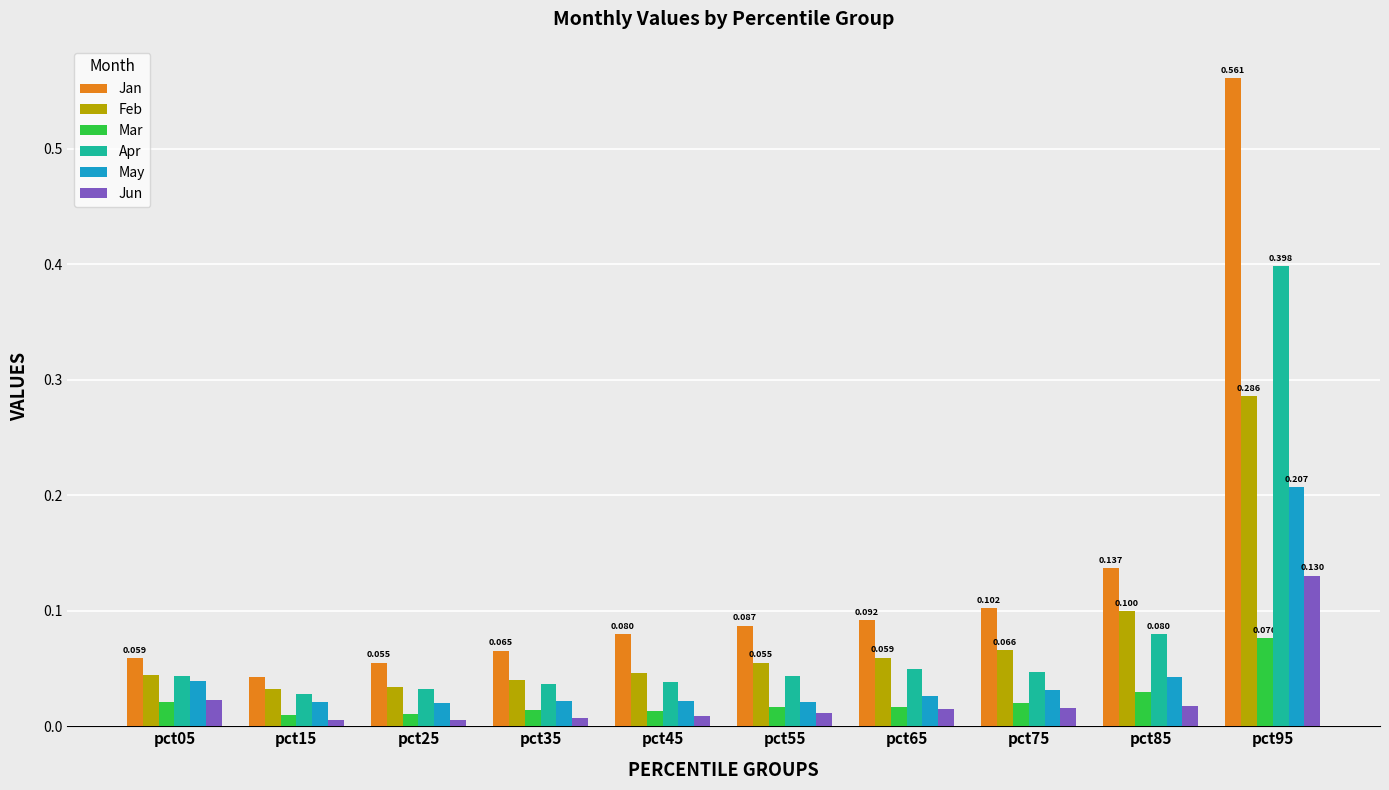

At how many categories does at least one series exceed 0?

10